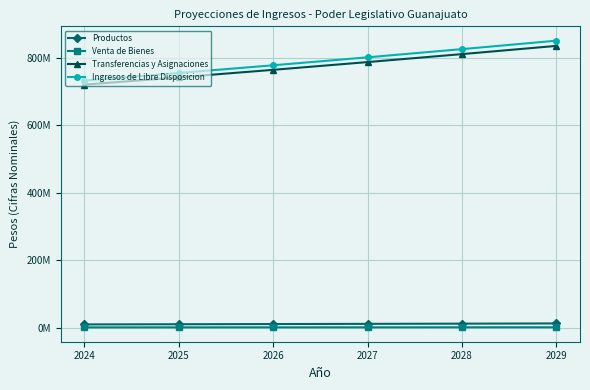

List the series in order of their peak value, lowest first.

Venta de Bienes, Productos, Transferencias y Asignaciones, Ingresos de Libre Disposicion